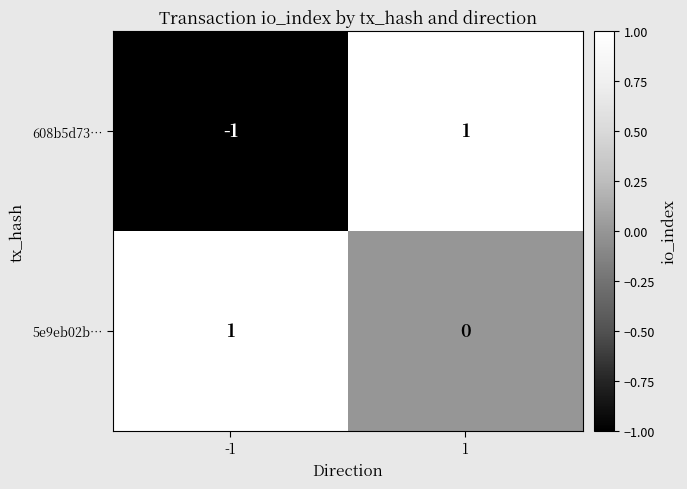

The 608b5d73… series shows -1 at -1. True or false?

True